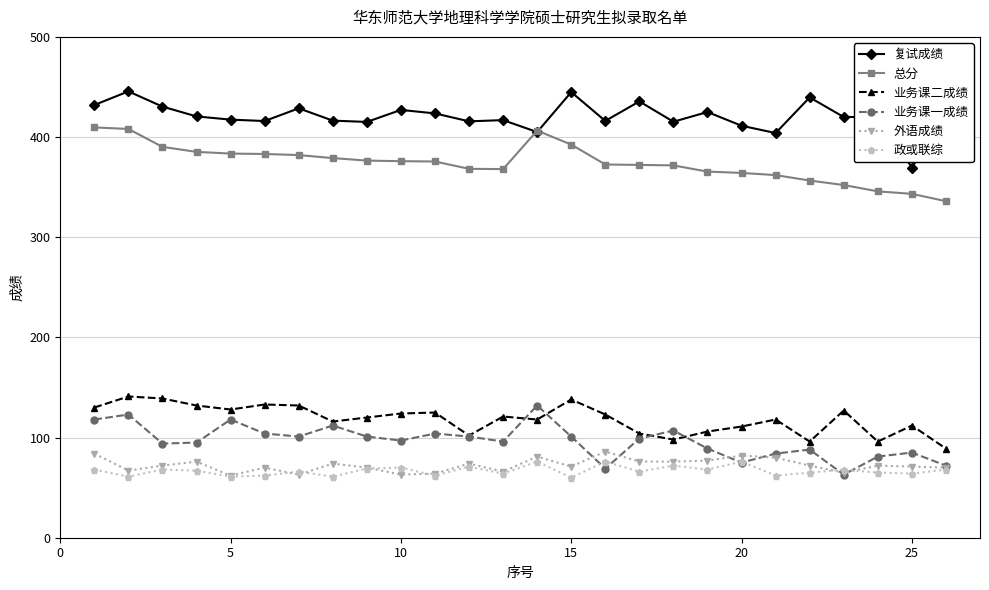

What is the value of the 复试成绩 point at the 17th from the left?

435.6